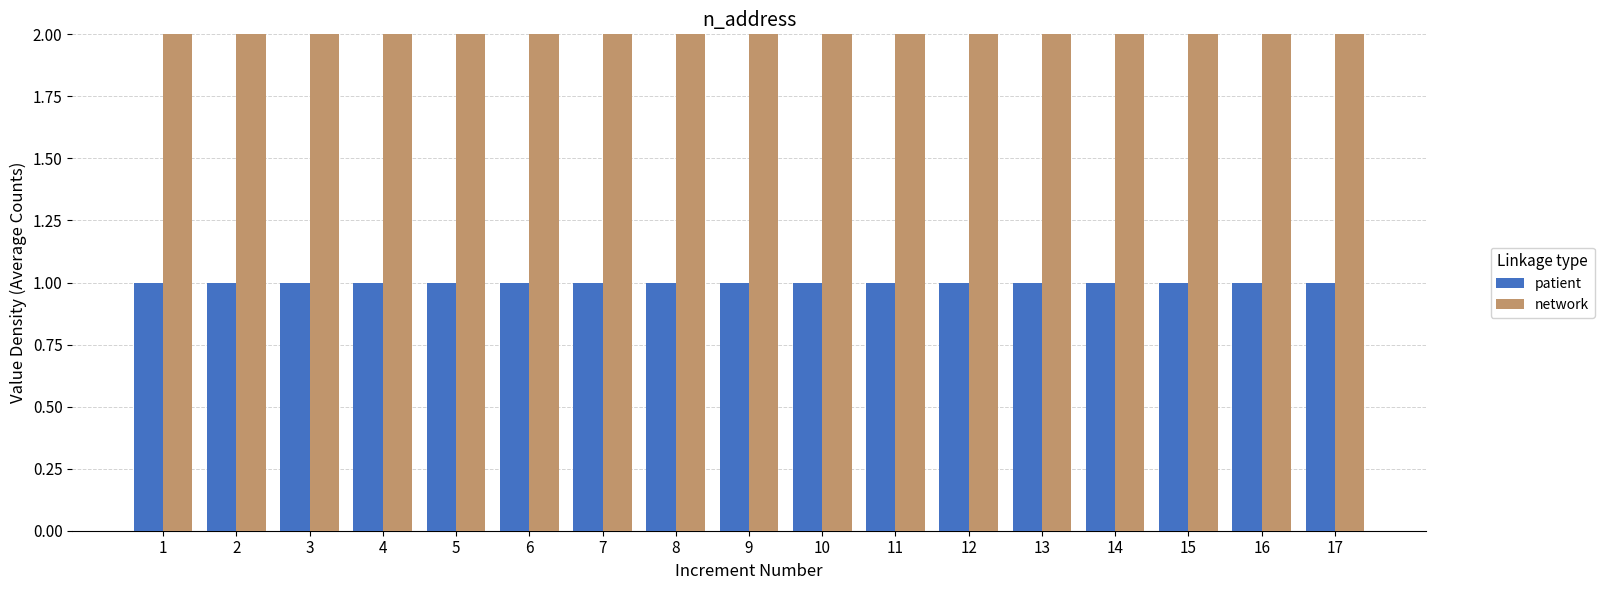

What are all the series names shown in the legend?

patient, network